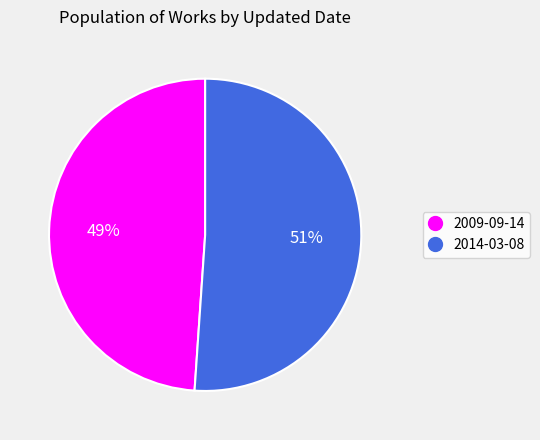

What percentage is the 2009-09-14 slice, to the nearest percent?

49%